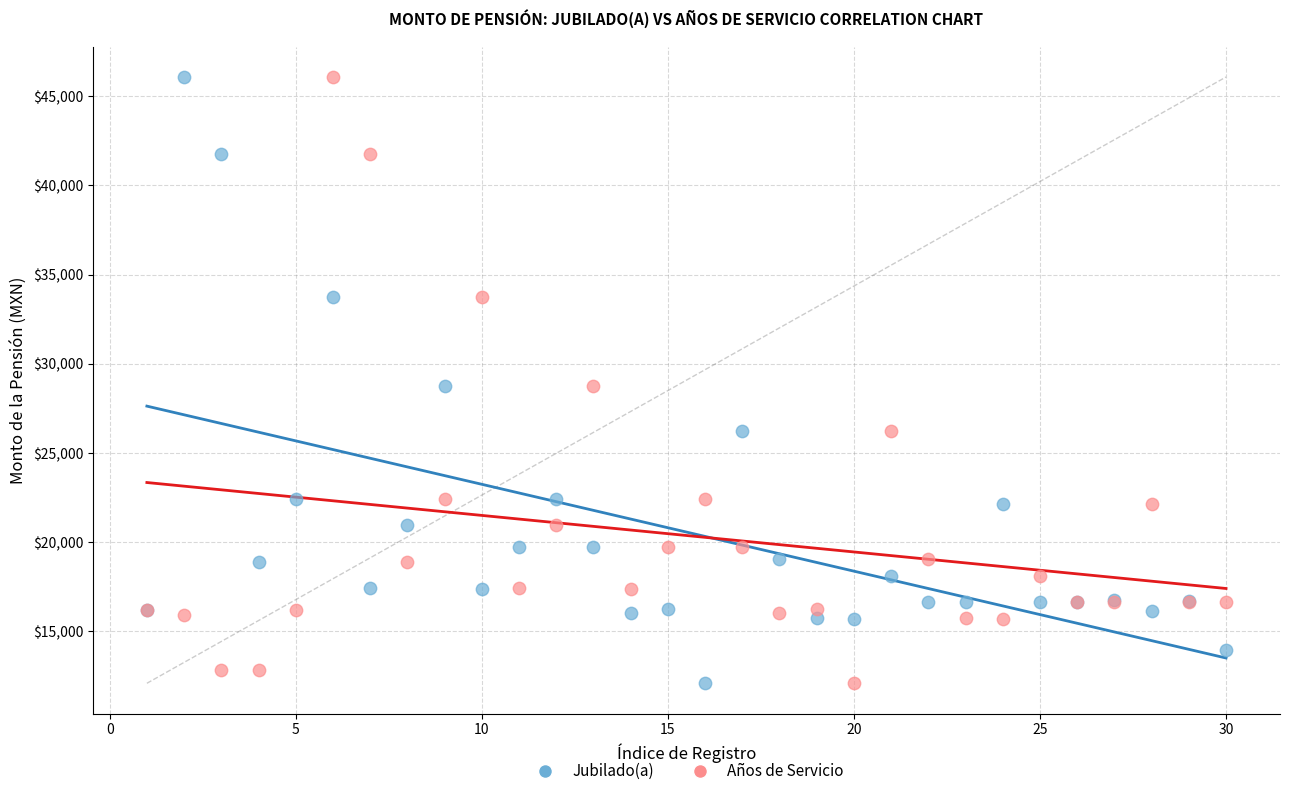

What are all the series names shown in the legend?

Jubilado(a), Años de Servicio